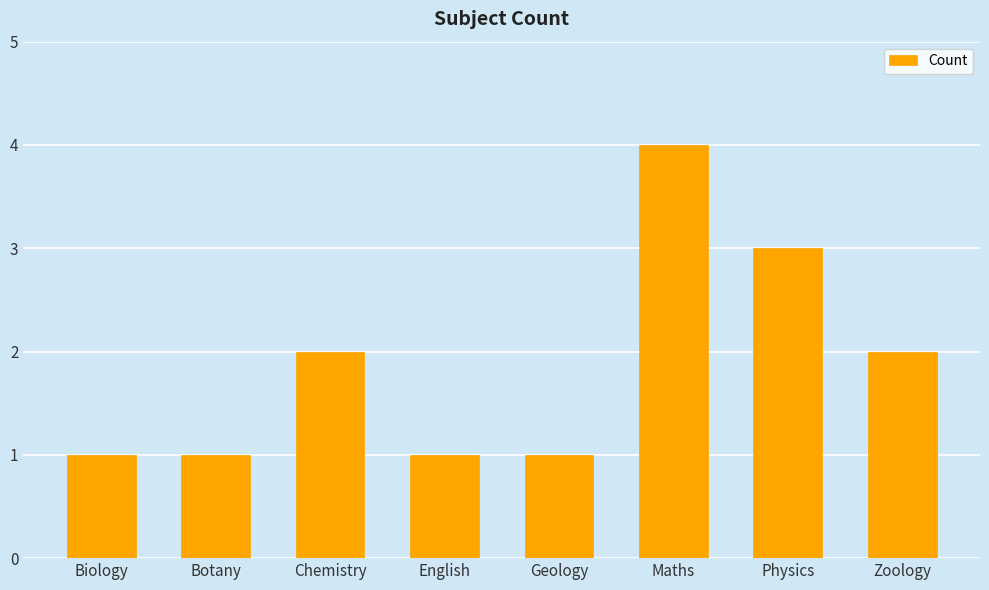

Which label corresponds to the largest value in the chart?

Maths